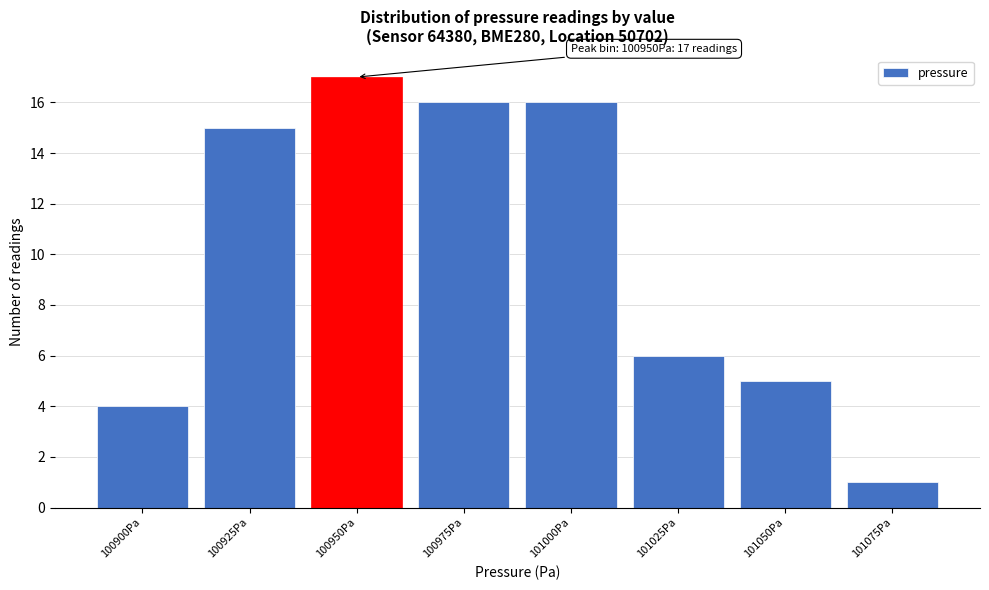

Reading left to right, what are all the values shown in this chart?

100900Pa=4	100925Pa=15	100950Pa=17	100975Pa=16	101000Pa=16	101025Pa=6	101050Pa=5	101075Pa=1